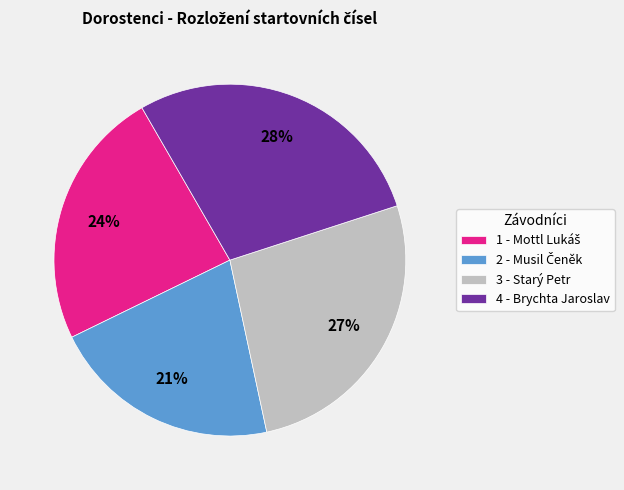

To the nearest percent, what portion does 3 - Starý Petr represent?

27%